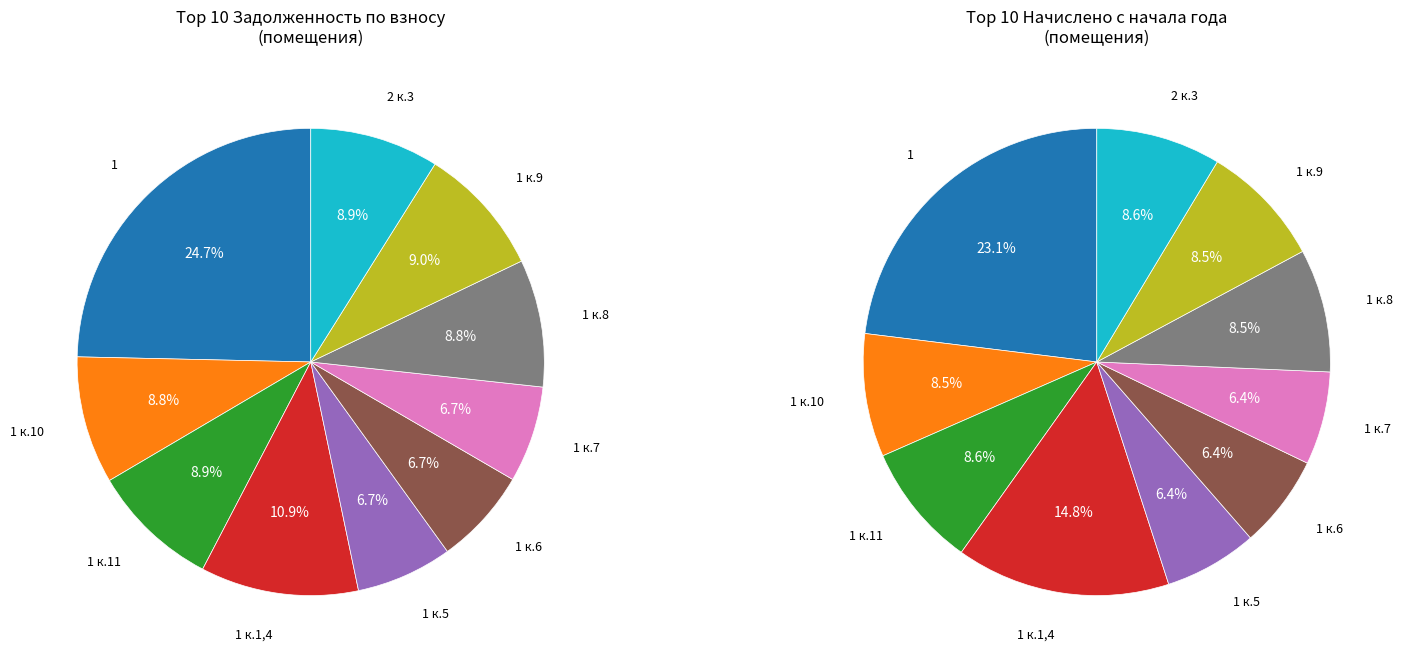

Which slice is the largest?

1